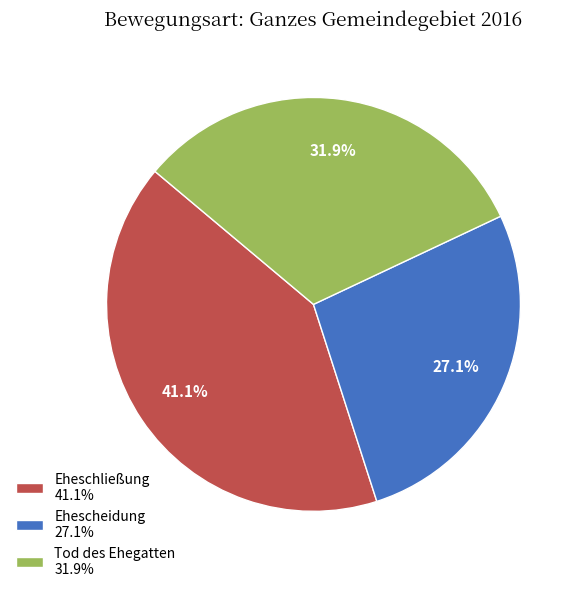

Count the number of slices in the pie.

3